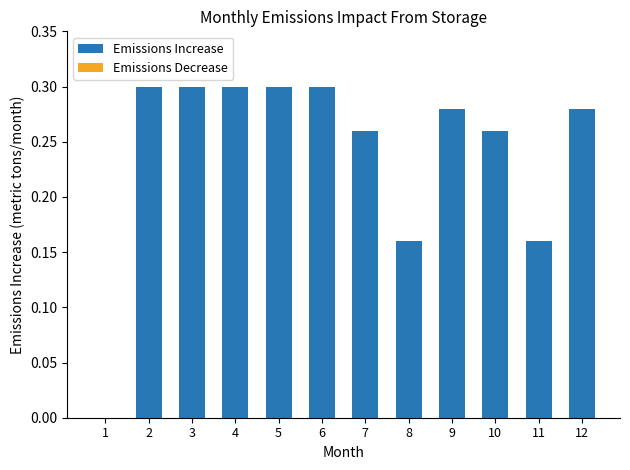

Which has a higher value, 8 or 5?

5